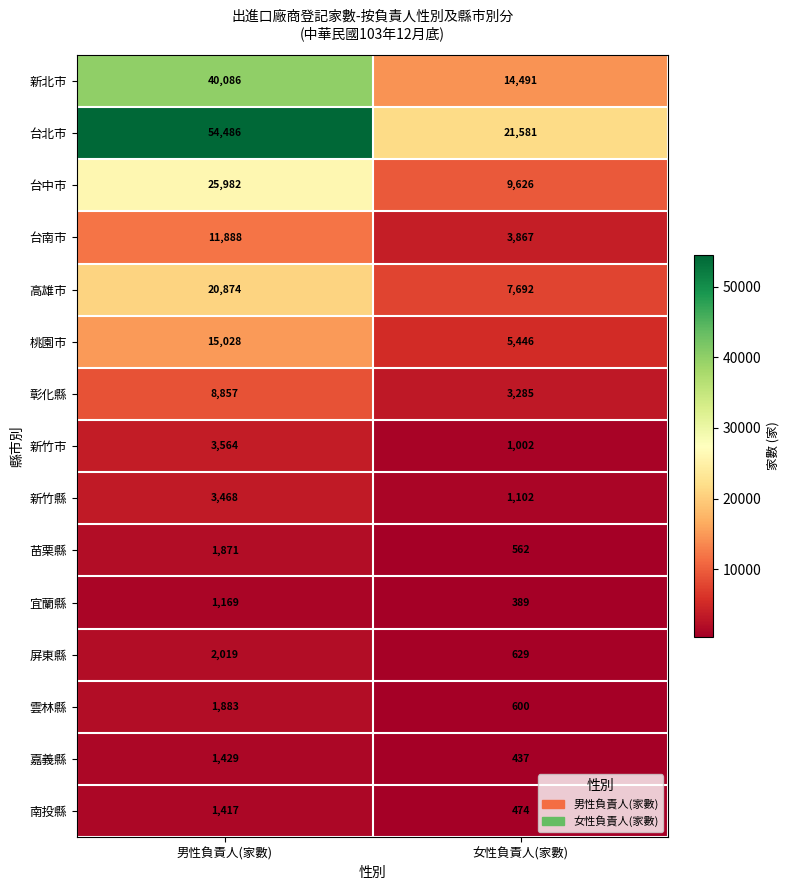

What is the difference between the maximum and minimum values in the 苗栗縣 series?

1309